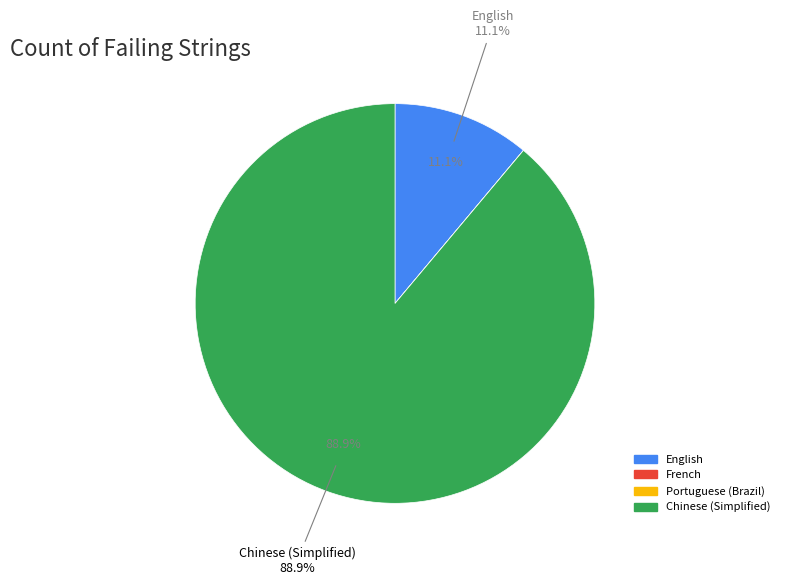

The English slice represents 18% of the pie. True or false?

False